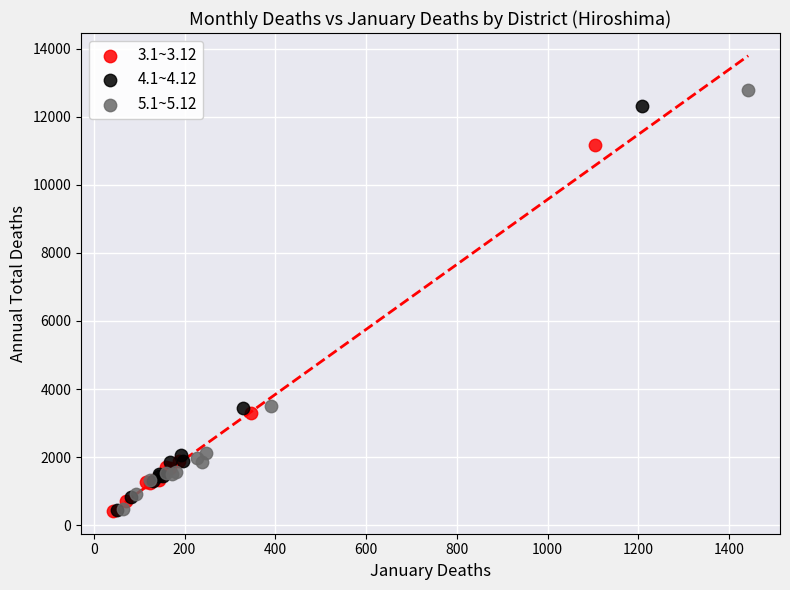

What are all the series names shown in the legend?

3.1~3.12, 4.1~4.12, 5.1~5.12